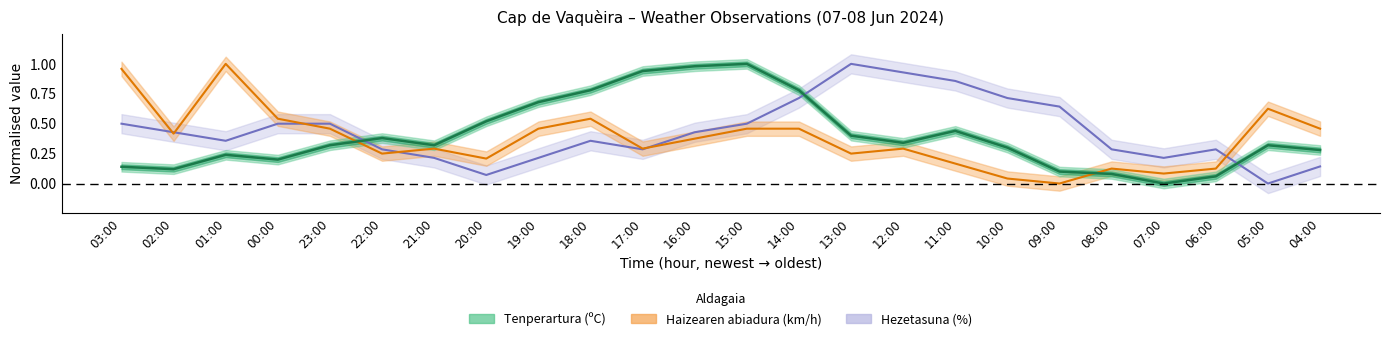

What is the highest value of the Haizearen abiadura (km/h) series?

1.0